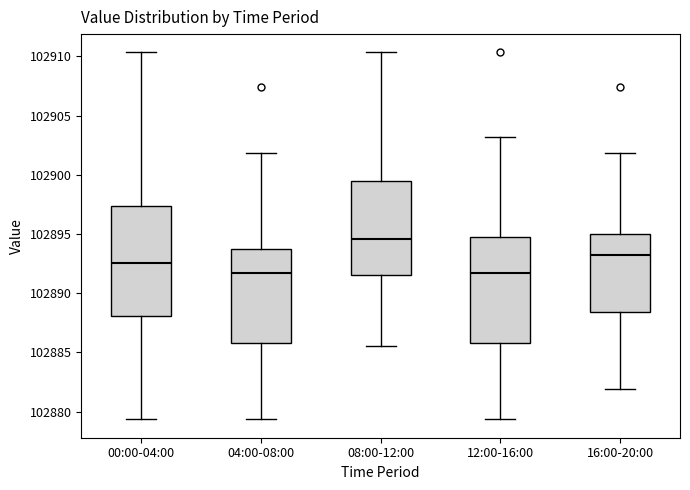

Reading left to right, transcribe this box plot: for each box, give where its median line is, the range the box spans, and where its two whiskers end, as read against the y-axis. The values are not printed on the chart, so give them approximately, as read against the axis.

00:00-04:00: median 102892.5, box 102888.0 to 102897.5, whiskers 102879.5 to 102910.5
04:00-08:00: median 102891.5, box 102886.0 to 102893.5, whiskers 102879.5 to 102902.0
08:00-12:00: median 102894.5, box 102891.5 to 102899.5, whiskers 102885.5 to 102910.5
12:00-16:00: median 102891.5, box 102886.0 to 102895.0, whiskers 102879.5 to 102903.0
16:00-20:00: median 102893.0, box 102888.5 to 102895.0, whiskers 102882.0 to 102902.0